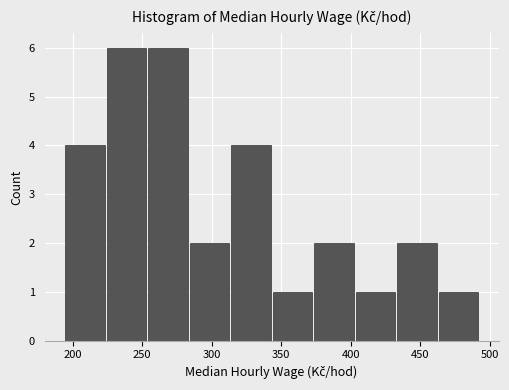

Reading left to right, list every bar in this chart as the range it spans on the x-axis followed by its height. Neither the bar edges nor the heights are printed on the chart, so give them approximately, as read against the axes.

195 to 225: 4
225 to 255: 6
255 to 285: 6
285 to 315: 2
315 to 345: 4
345 to 375: 1
375 to 405: 2
405 to 435: 1
435 to 465: 2
465 to 495: 1